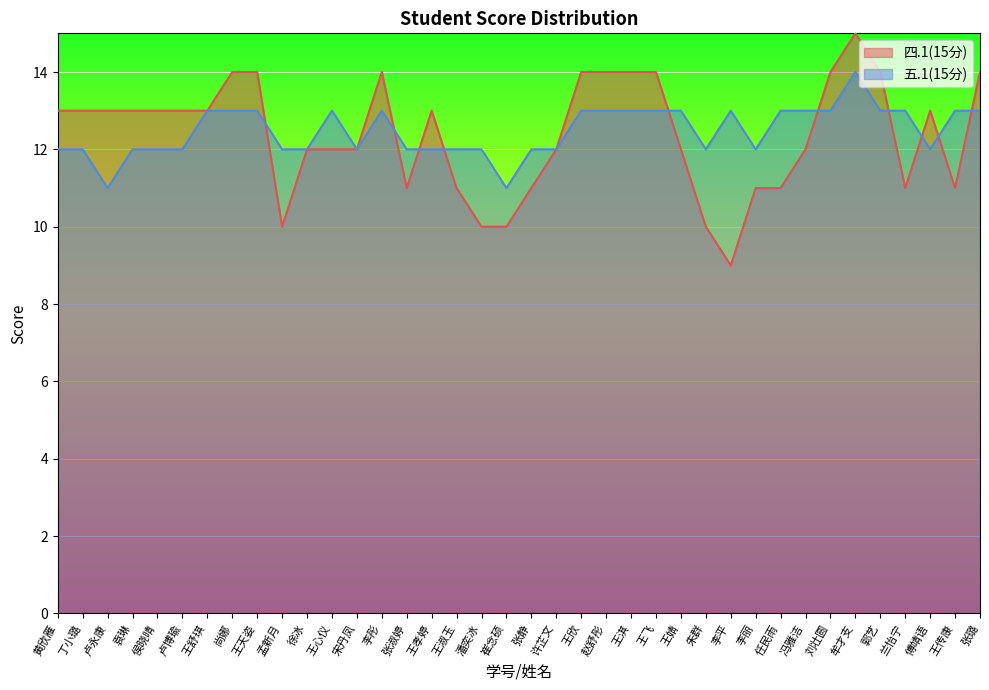

At which label is 四.1(15分) closest to 12?

徐冰